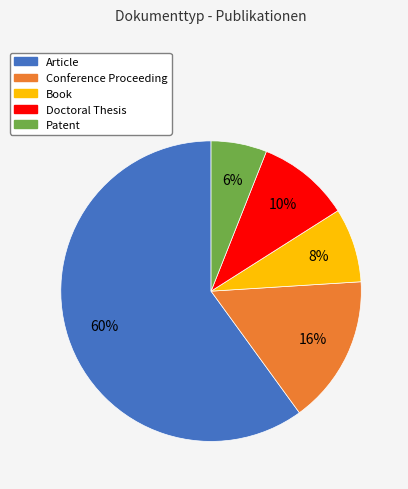

Is there a majority slice in this chart?

Yes